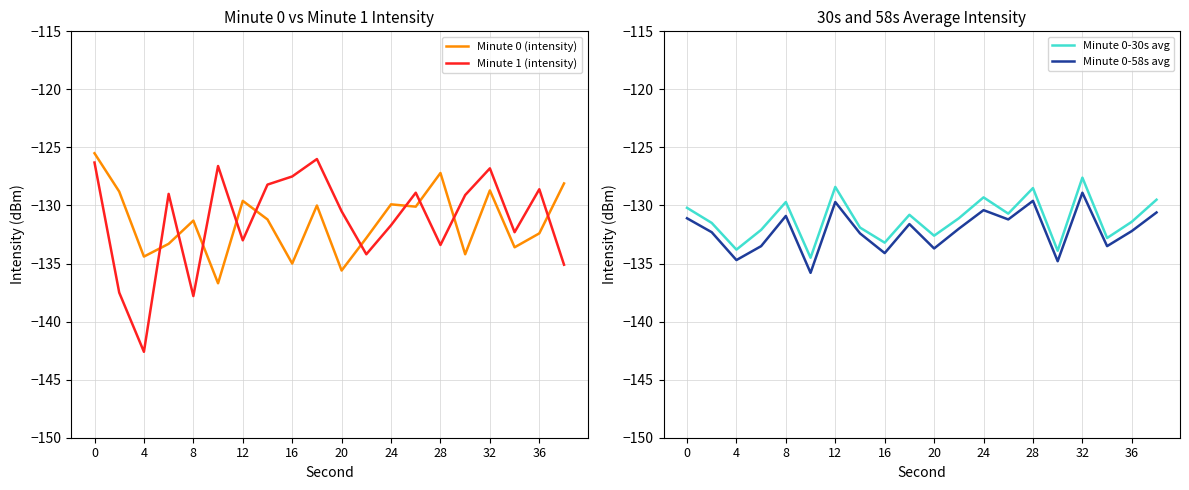

At which category does Minute 0-30s avg reach its first local peak?

8